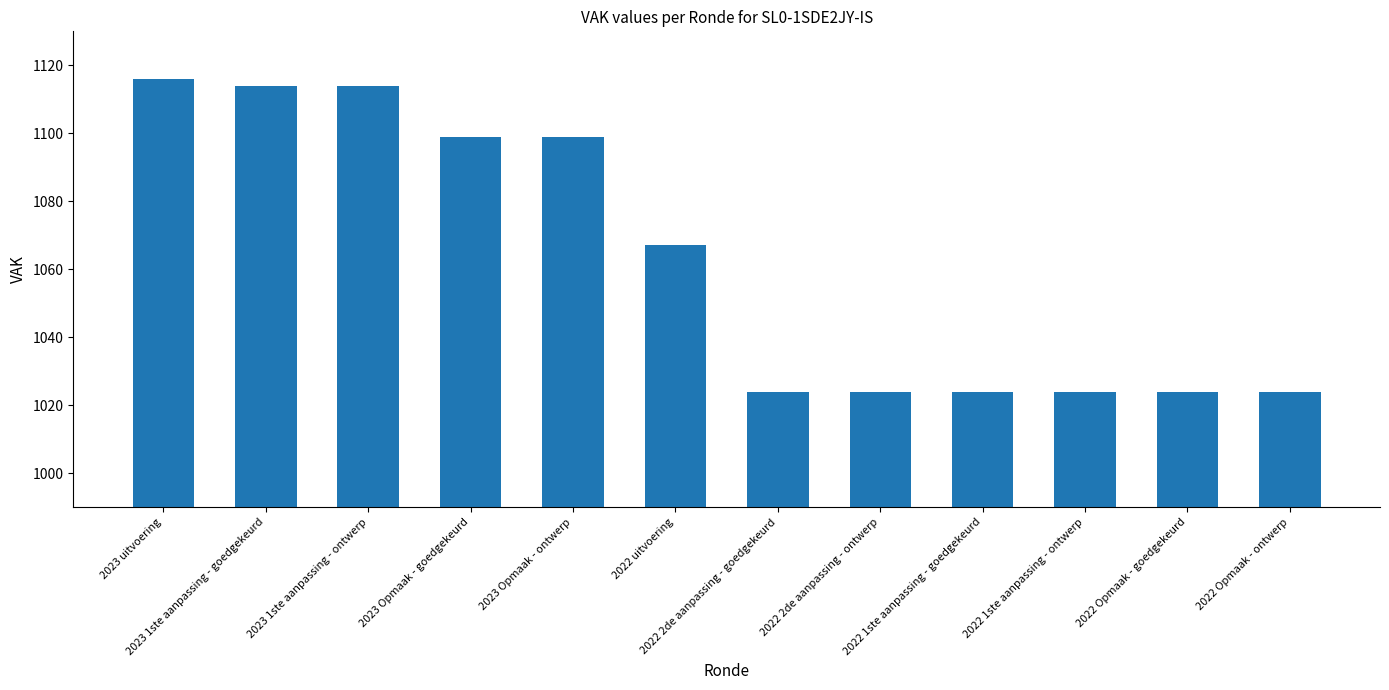

What position from the left is 2022 1ste aanpassing - ontwerp?

10